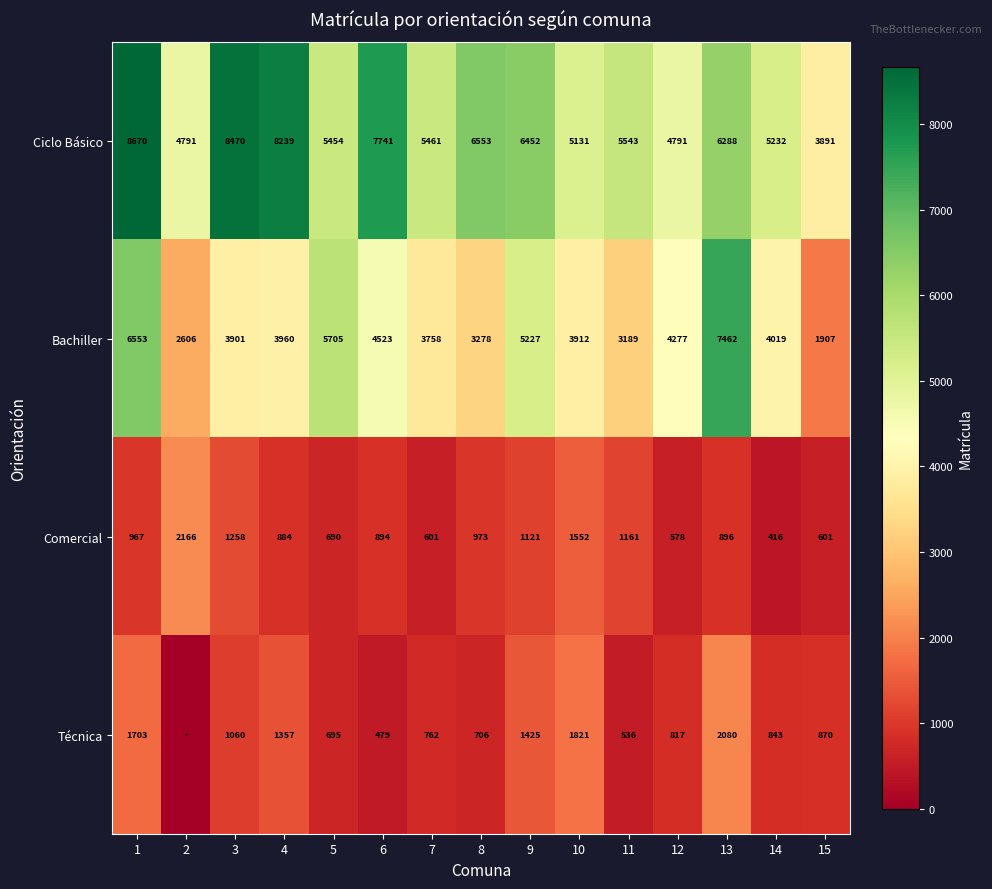

How many data points in Bachiller are less than 3960?

7